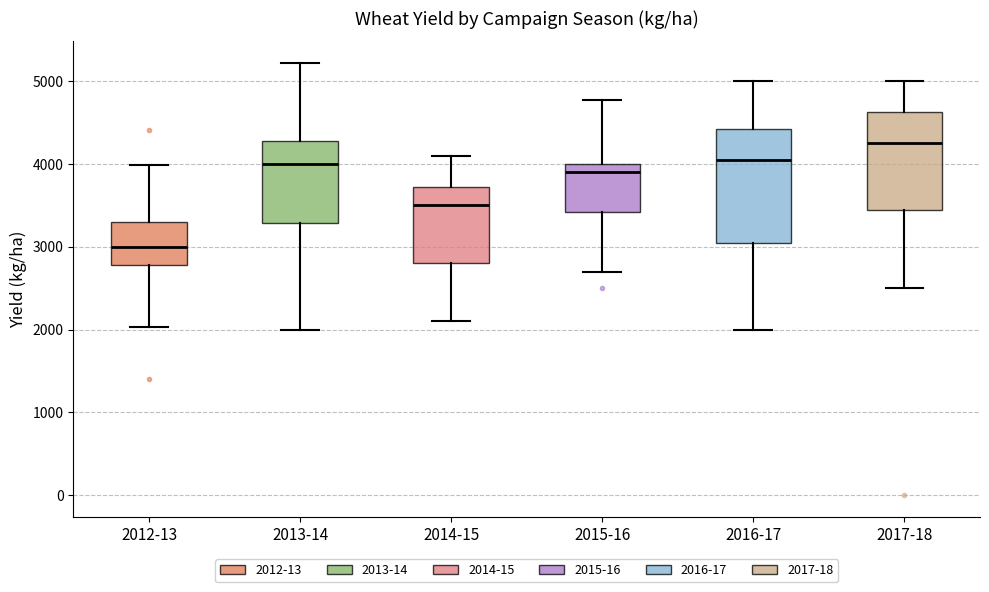

Reading left to right, transcribe this box plot: for each box, give where its median line is, the range the box spans, and where its two whiskers end, as read against the y-axis. The values are not printed on the chart, so give them approximately, as read against the axis.

2012-13: median 3000, box 2800 to 3300, whiskers 2000 to 4000
2013-14: median 4000, box 3300 to 4300, whiskers 2000 to 5200
2014-15: median 3500, box 2800 to 3700, whiskers 2100 to 4100
2015-16: median 3900, box 3400 to 4000, whiskers 2700 to 4800
2016-17: median 4100, box 3100 to 4400, whiskers 2000 to 5000
2017-18: median 4300, box 3500 to 4600, whiskers 2500 to 5000